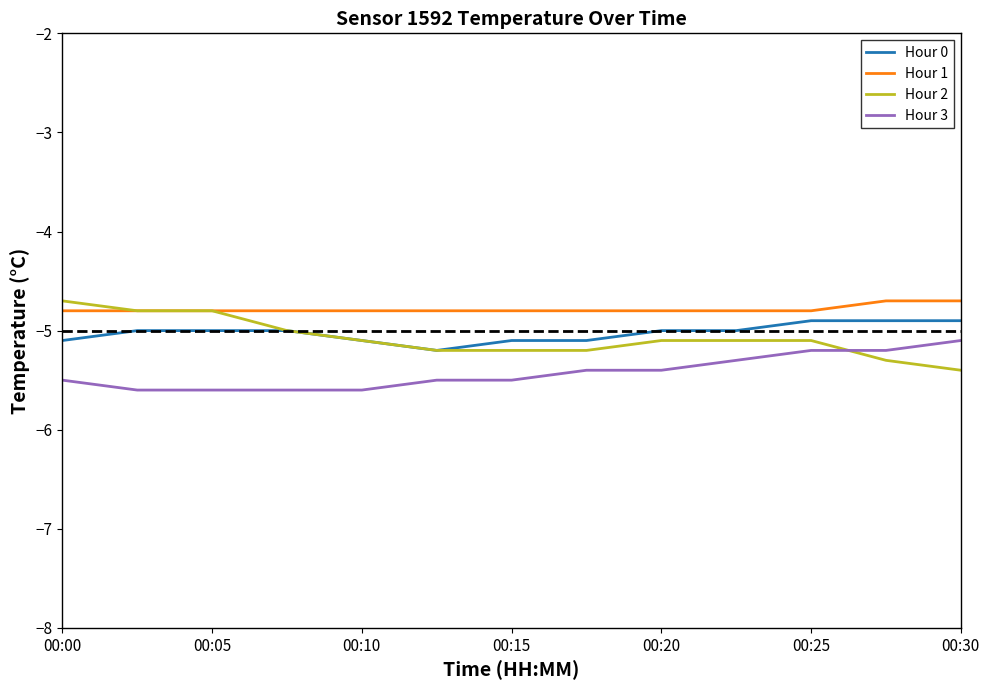

What is the lowest value of the Hour 0 series?

-5.2